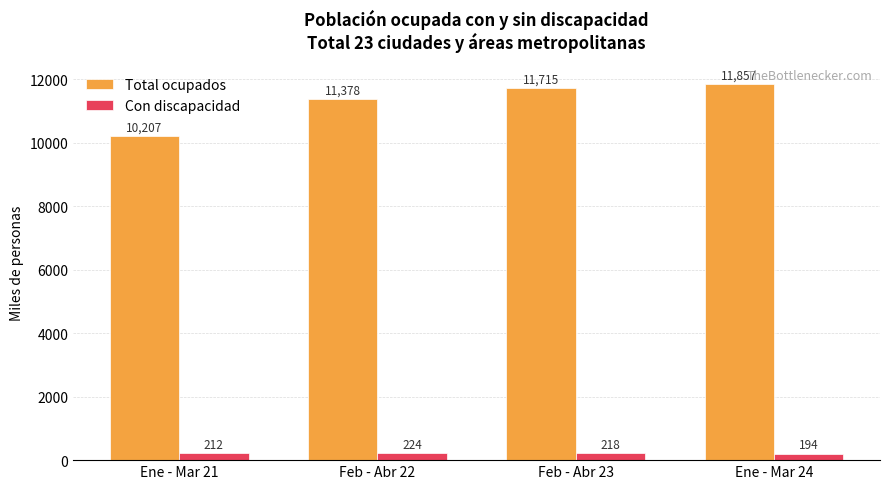

What position from the left is Ene - Mar 21?

1